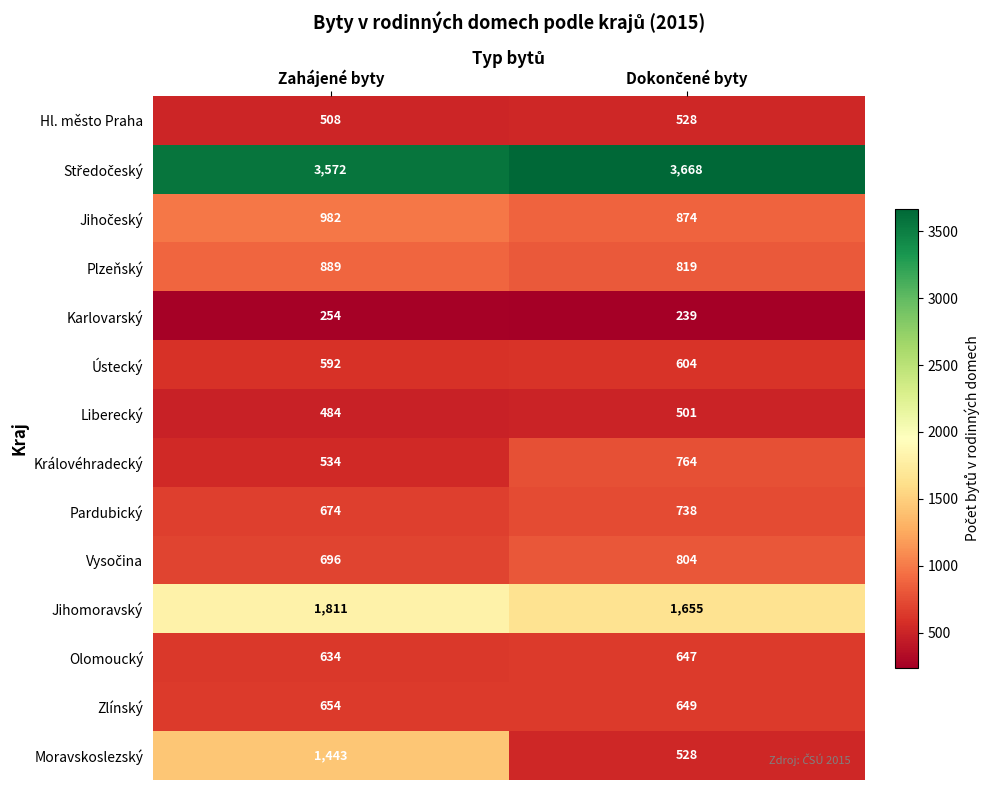

What is the difference between the highest and lowest values at Zahájené byty?

3318